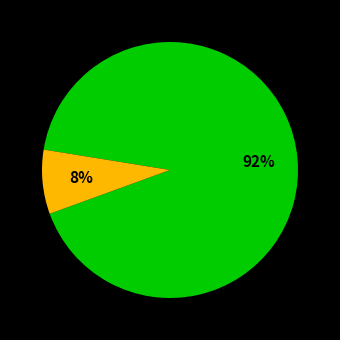

How many segments does this pie chart have?

2